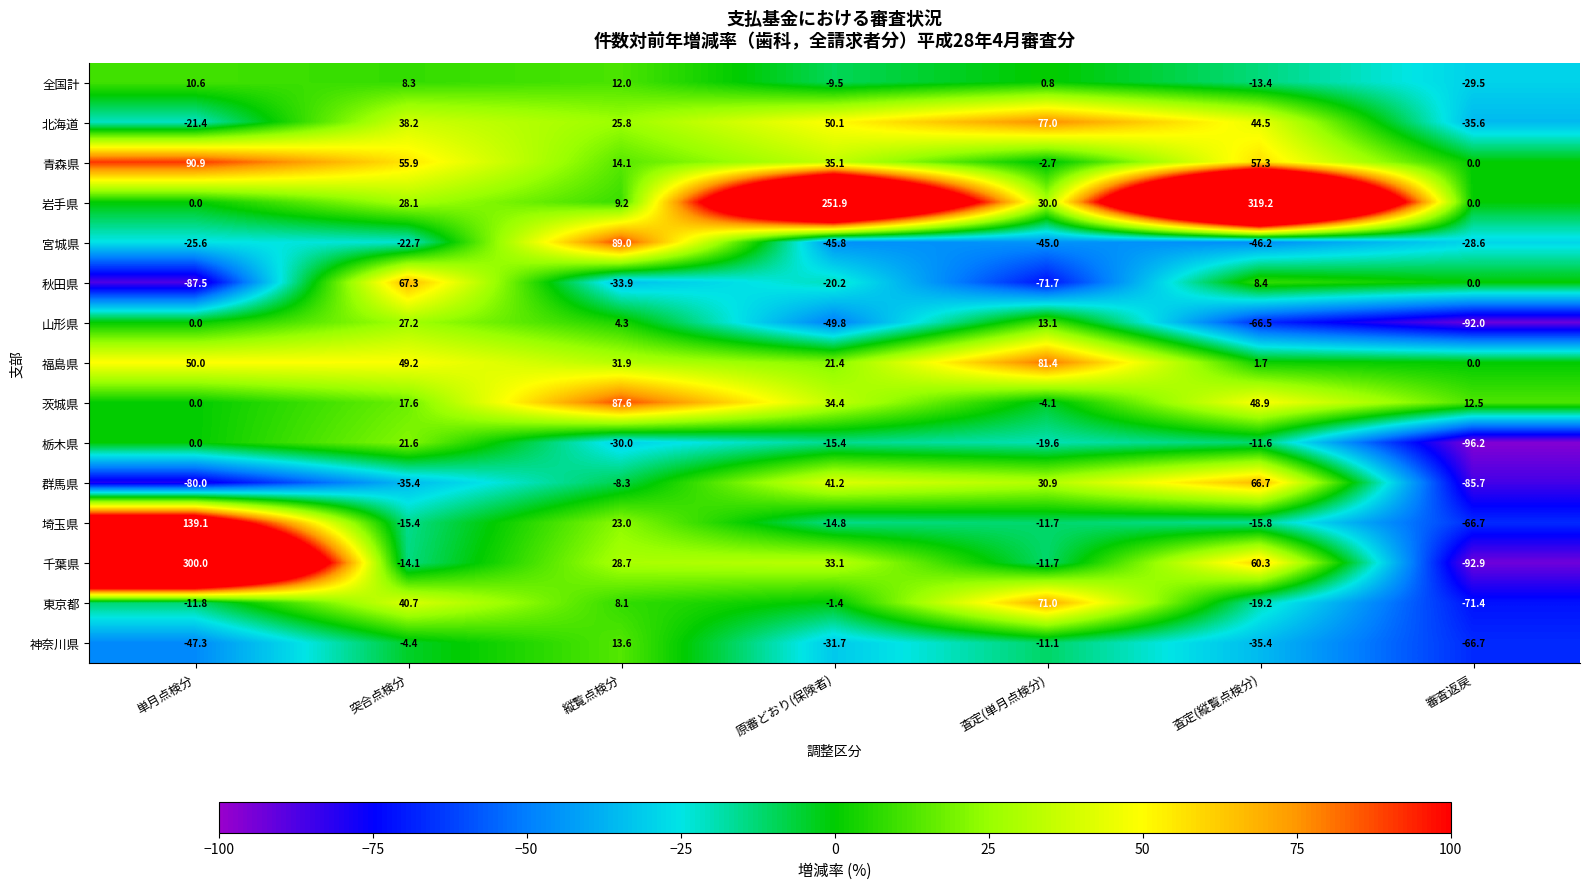

What is the maximum value for 青森県?

90.9